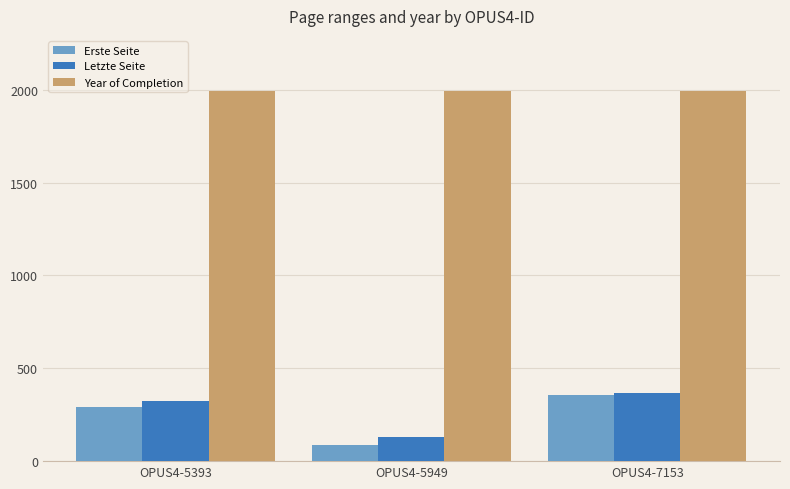

Is it true that Letzte Seite equals 129 at OPUS4-5949?

True